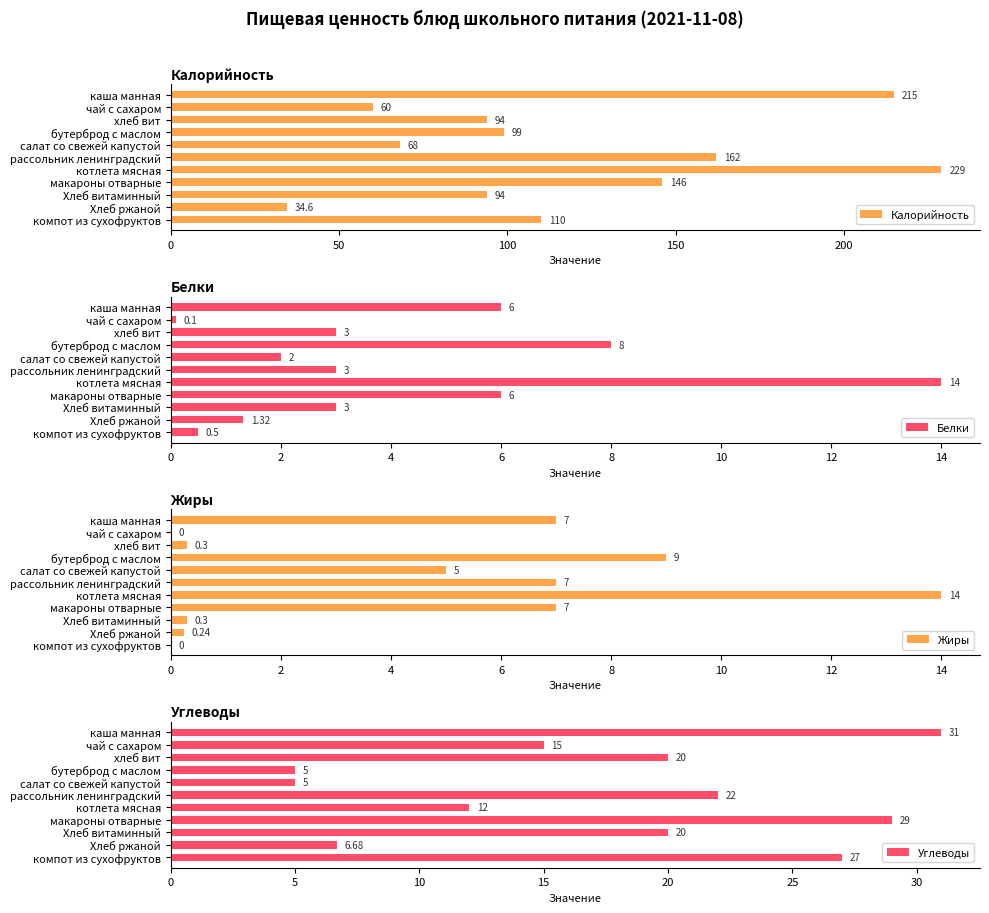

What is the maximum value for Калорийность?

229.0